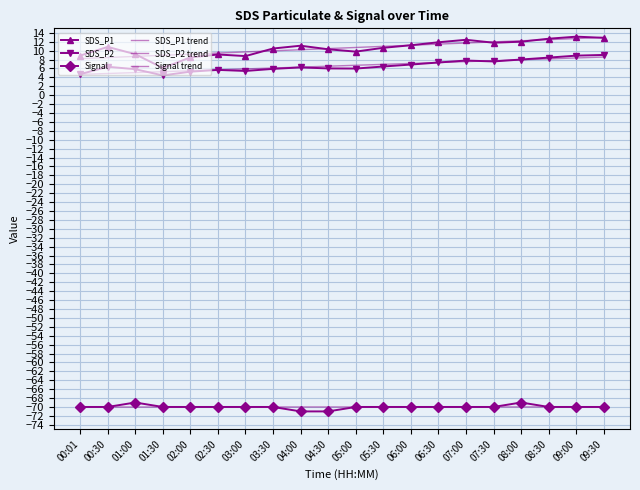

What are all the series names shown in the legend?

SDS_P1, SDS_P2, Signal, SDS_P1 trend, SDS_P2 trend, Signal trend